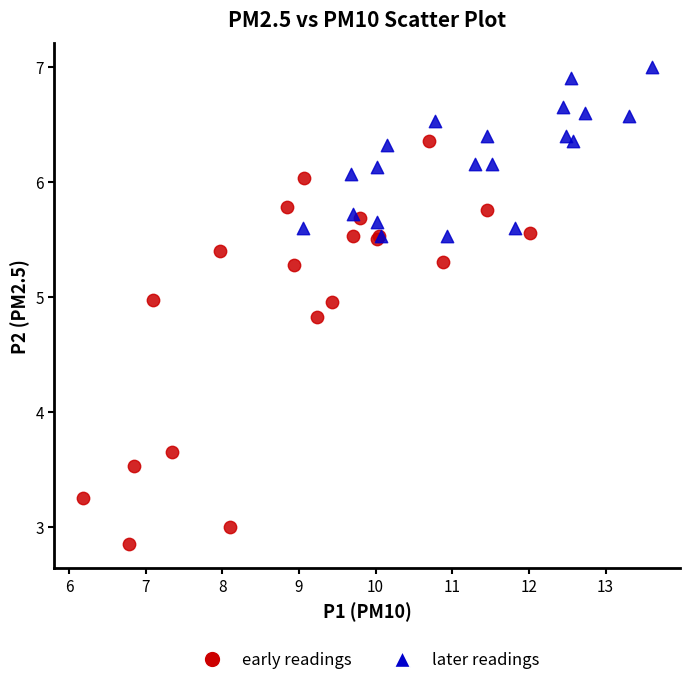

Which series has the widest spread of Y values?

early readings